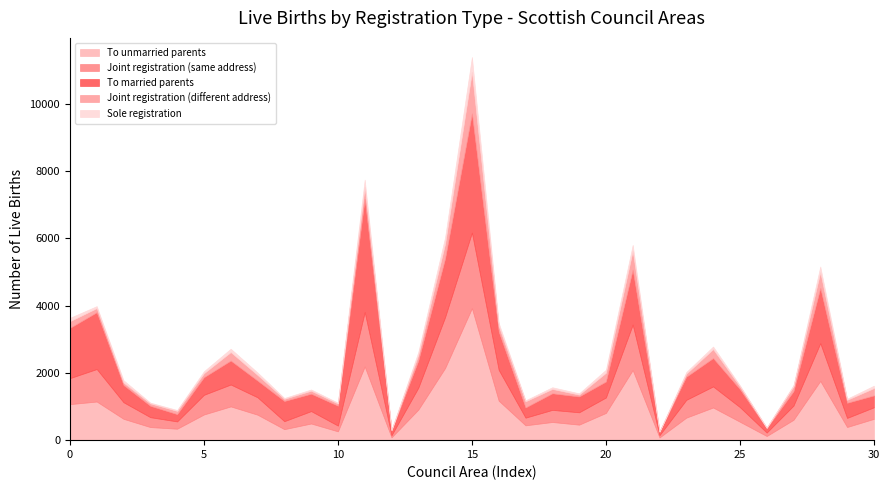

True or false: To married parents has more than 2 points higher than both neighbors.

True